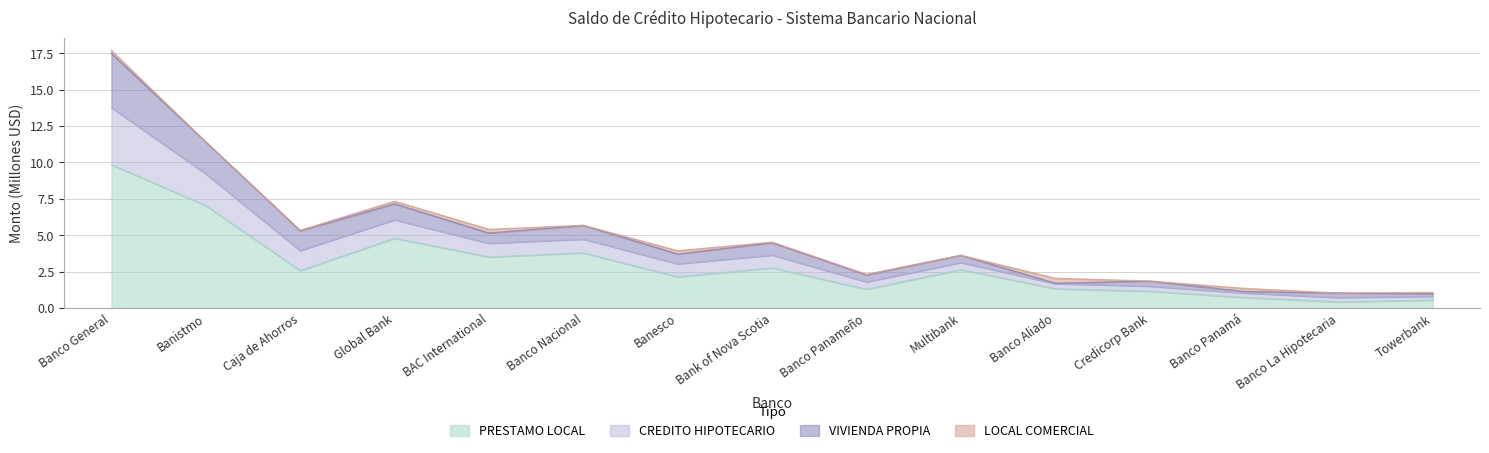

How many lines are shown in the chart?

4